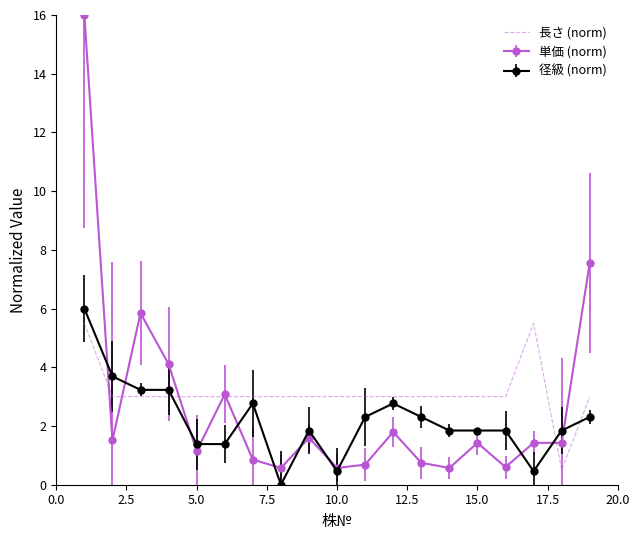

What is the minimum value for 長さ (norm)?

0.5